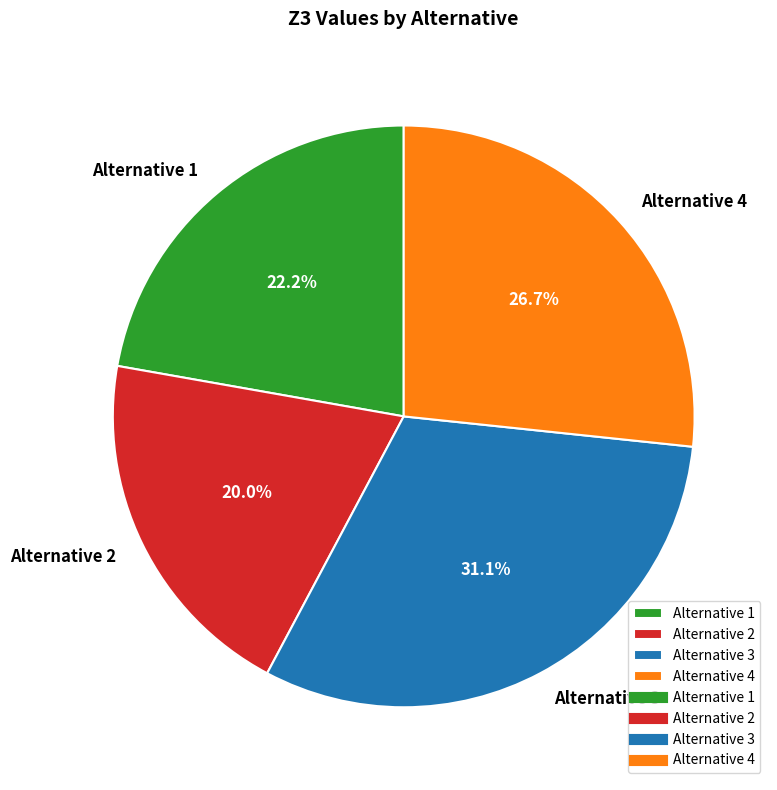

Does Alternative 4 represent more than half of the total?

No